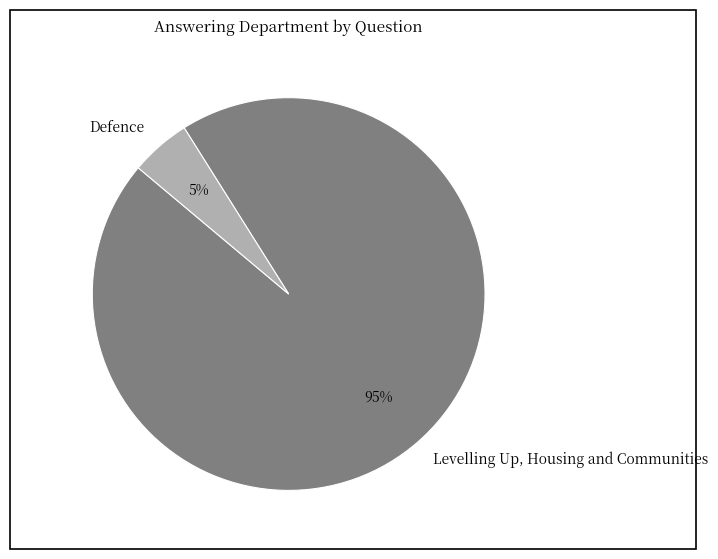

Do Levelling Up, Housing and Communities and Defence together represent more than half of the pie?

Yes